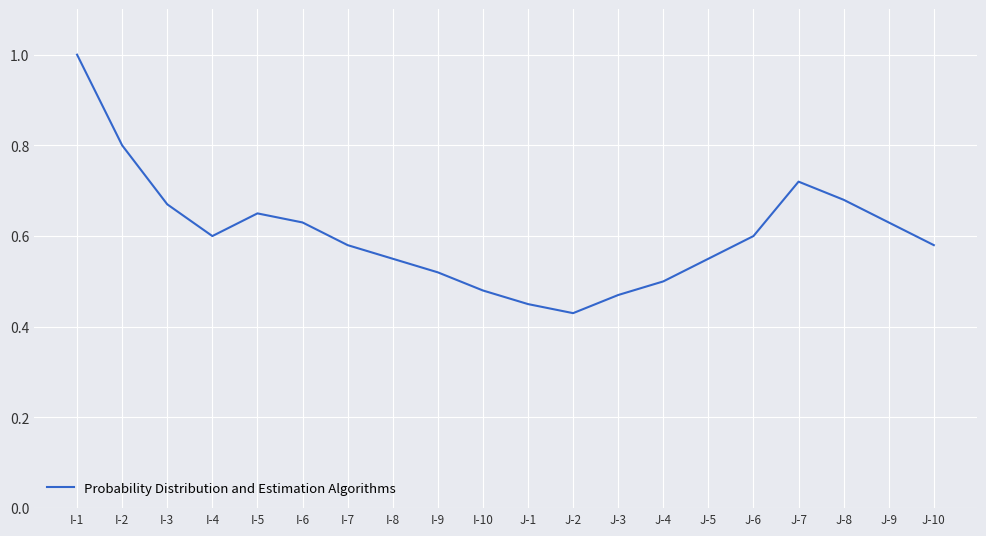

Between J-4 and I-8, which is larger?

I-8